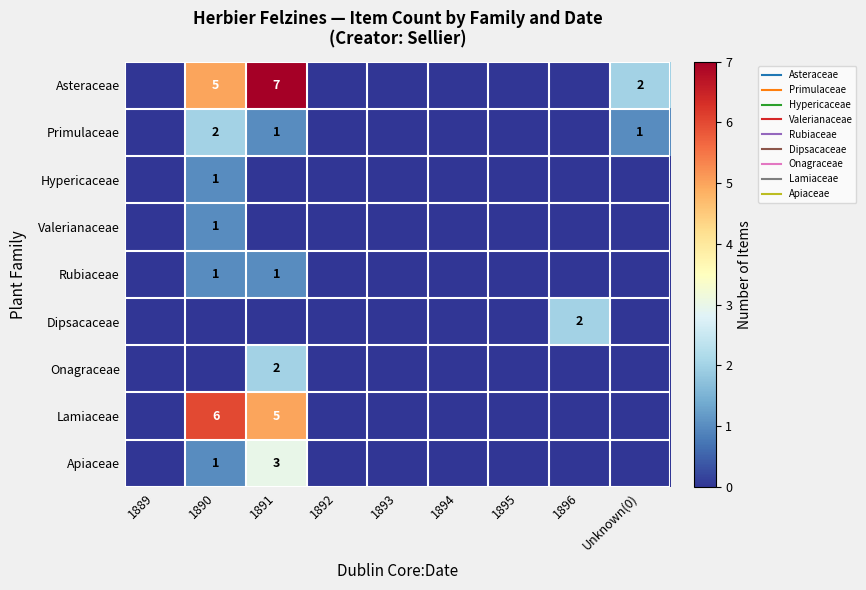

At which category is the sum across all series the highest?

1891